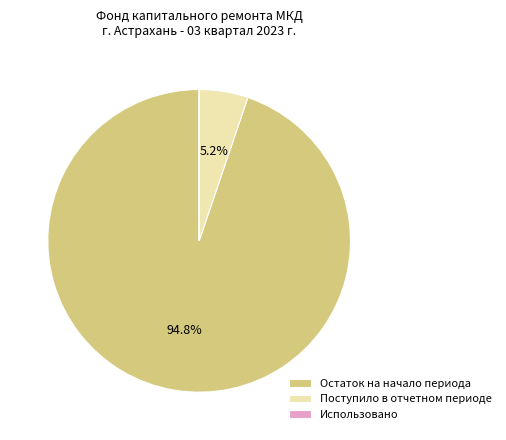

Which slice represents more than half of the pie?

Остаток на начало периода